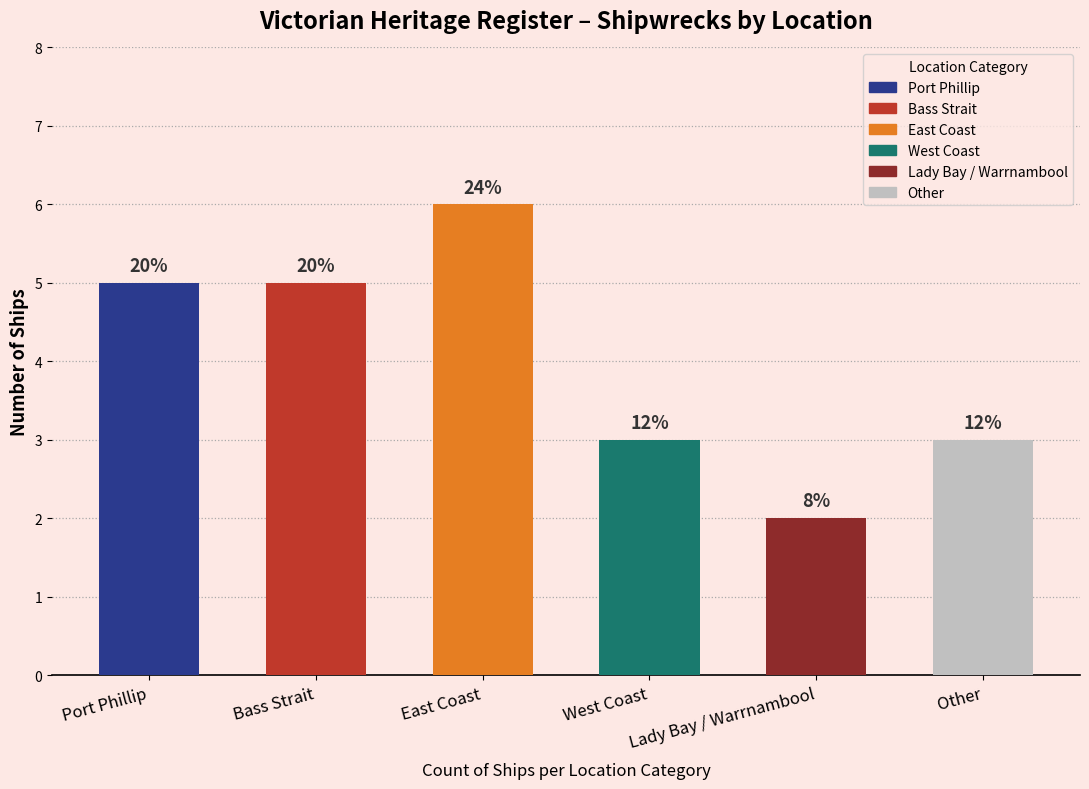

True or false: the data shows 3 at Other.

True